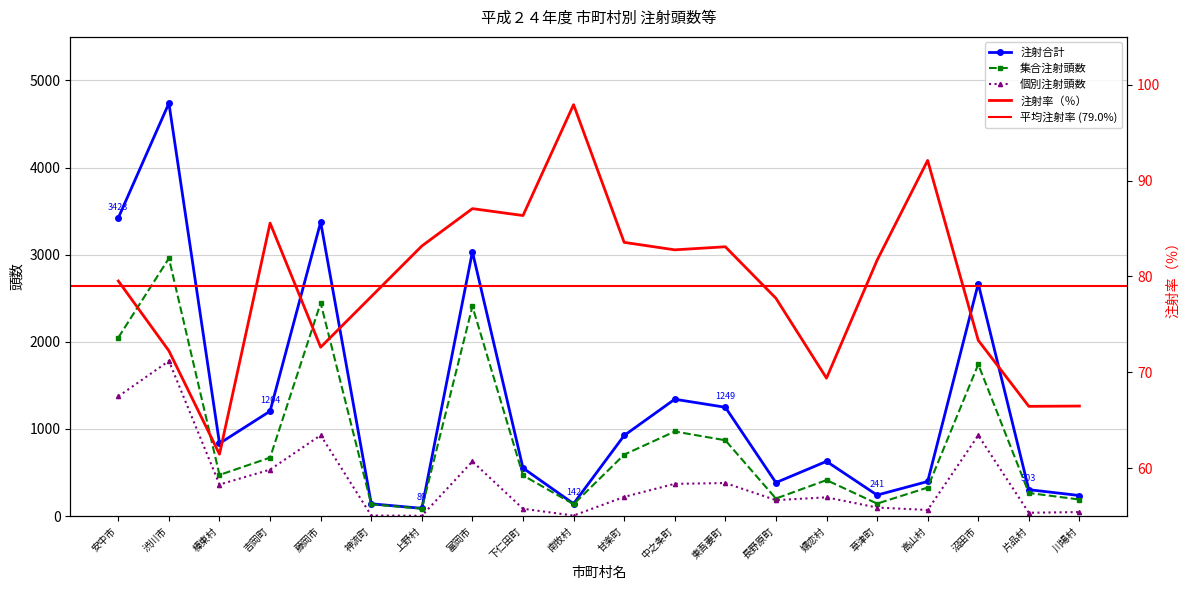

What is the label of the 4th point from the right?

高山村